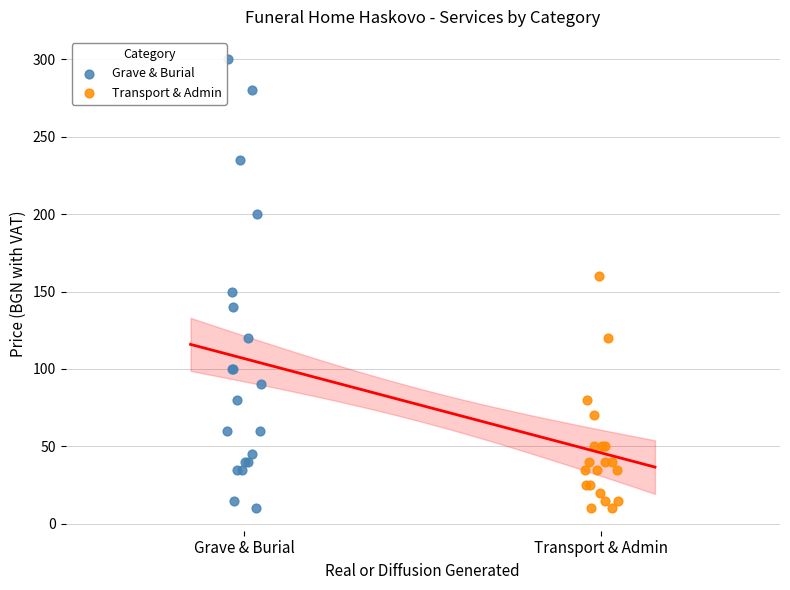

Which series has the largest Y range (max minus min)?

Grave & Burial